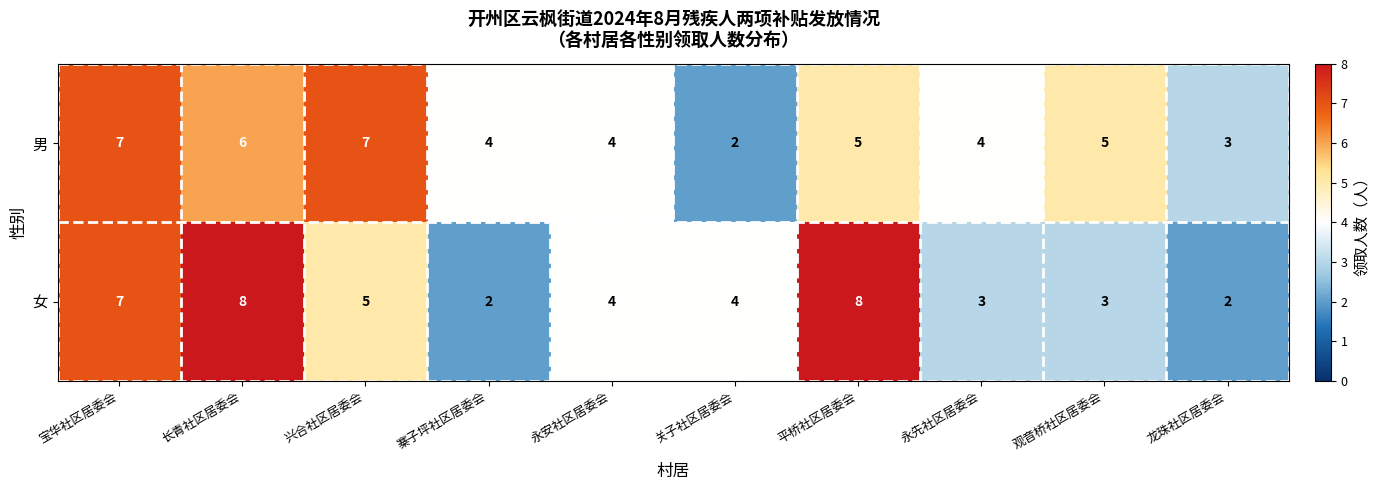

The value of 男 at 寨子坪社区居委会 is 4. True or false?

True